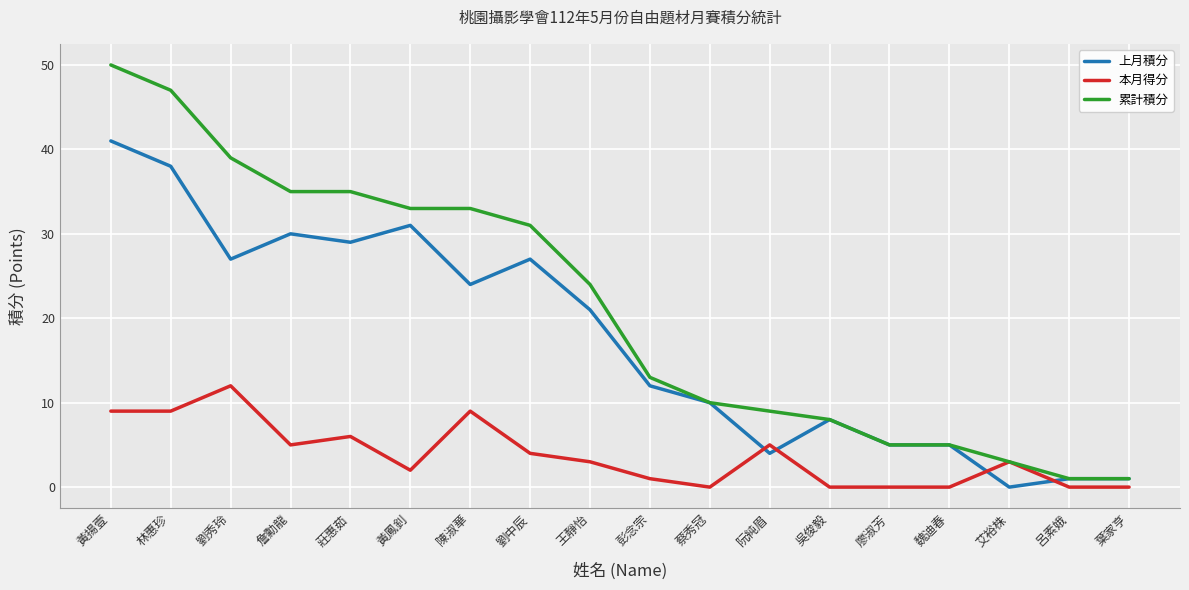

What position from the right is 艾裕株?

3